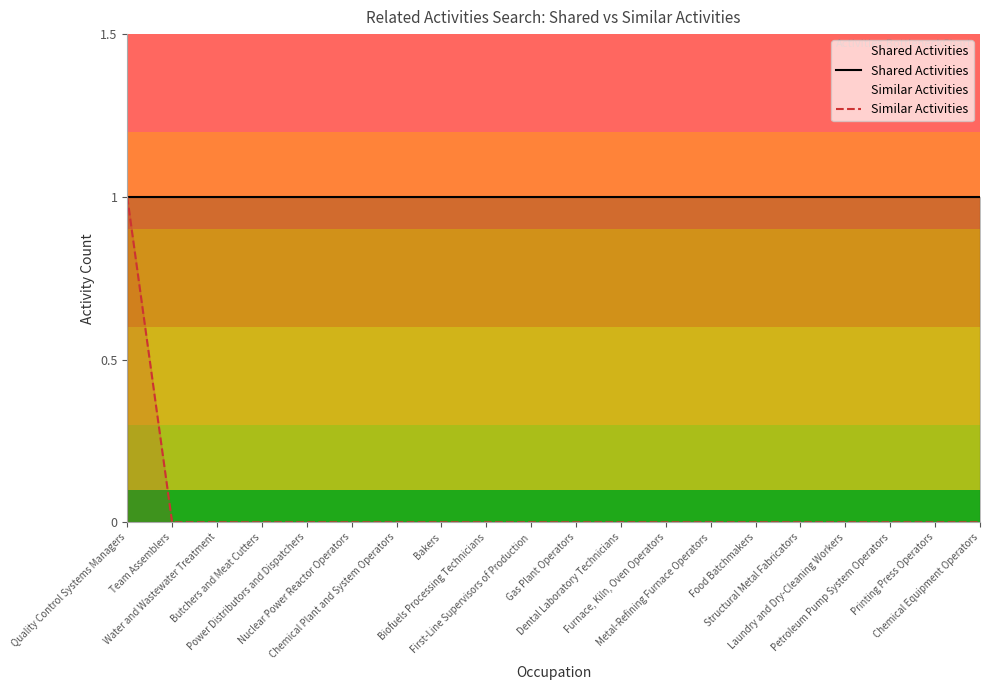

What is the minimum value for Shared Activities?

1